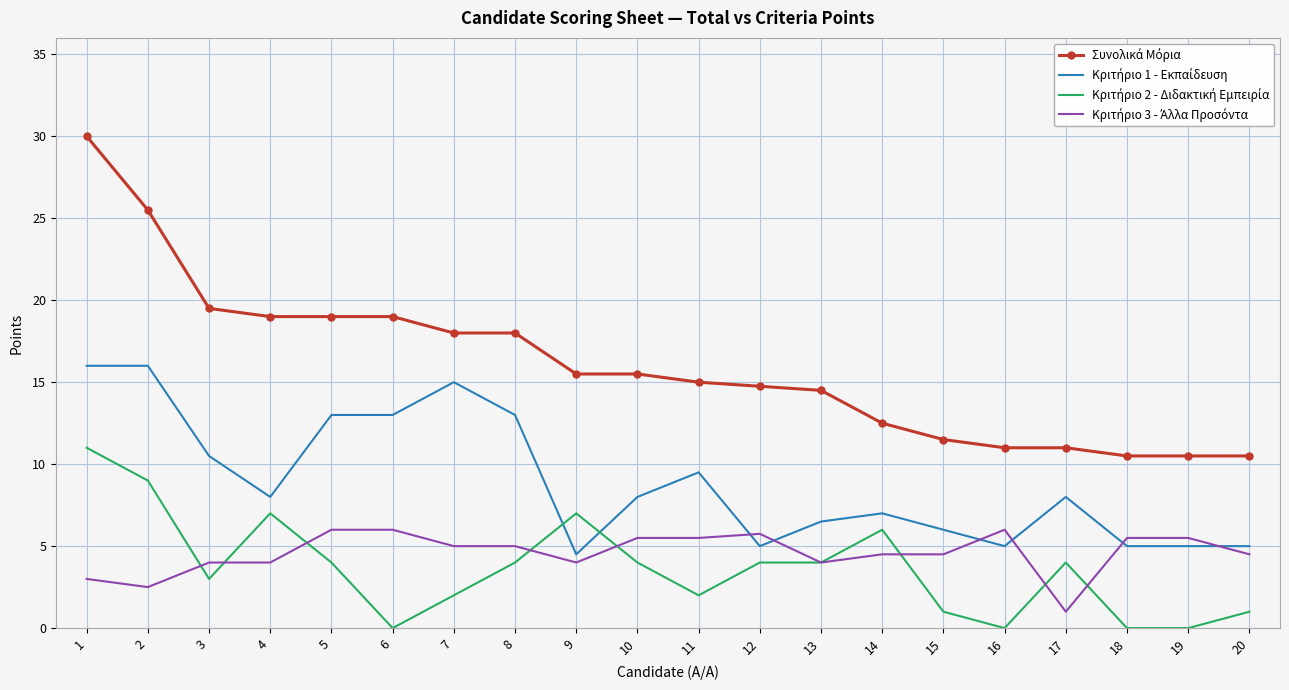

What is the spread (max minus min) of values at 11?

13.0